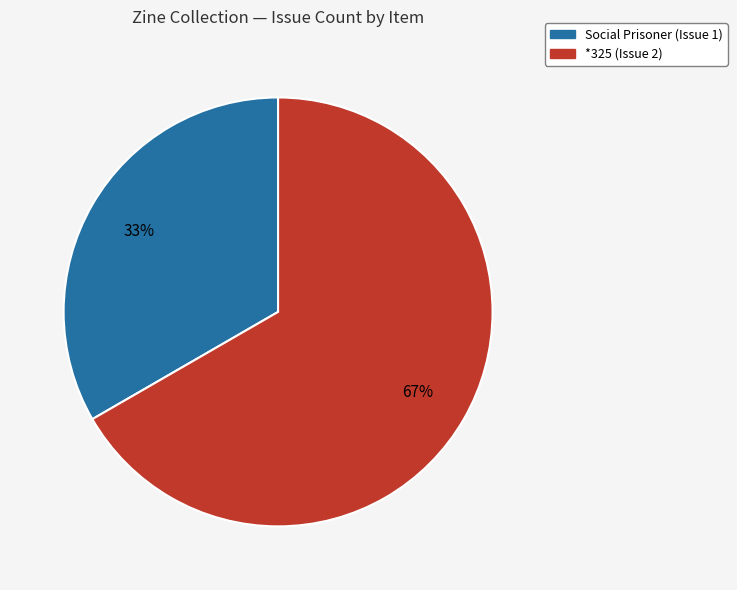

Is there a majority slice in this chart?

Yes